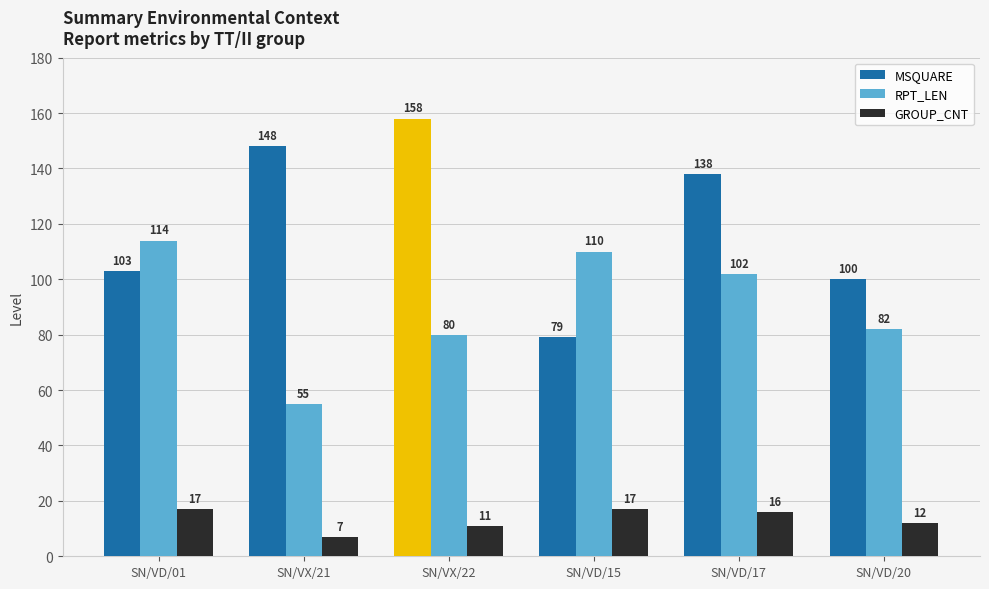

Reading left to right, list all the values displayed in this chart.

MSQUARE: 103	148	158	79	138	100
RPT_LEN: 114	55	80	110	102	82
GROUP_CNT: 17	7	11	17	16	12